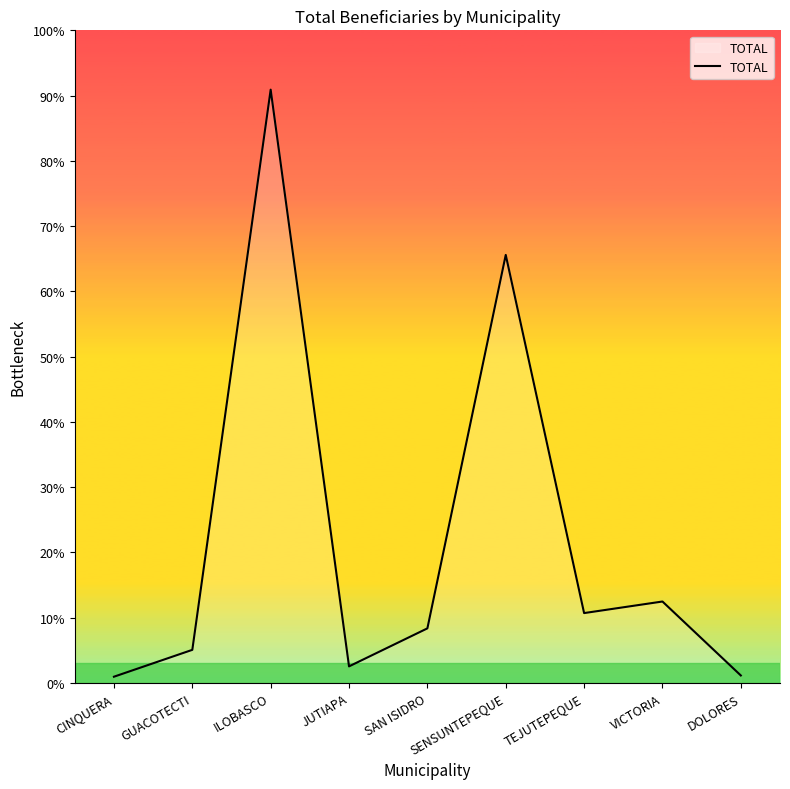

Is this an area chart (filled region under the line)?

Yes